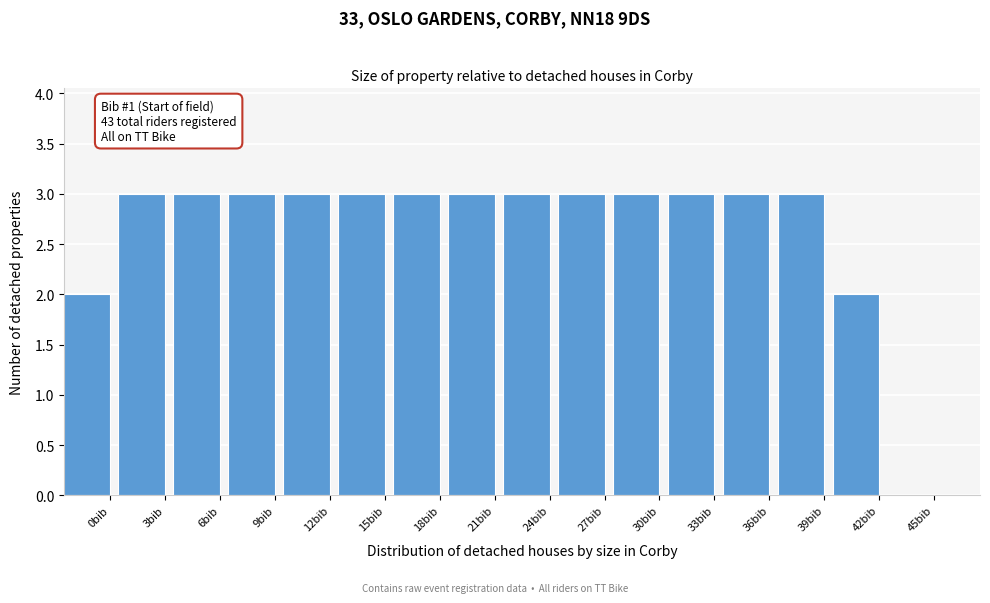

Reading left to right, what are all the values shown in this chart?

0bib=2	3bib=3	6bib=3	9bib=3	12bib=3	15bib=3	18bib=3	21bib=3	24bib=3	27bib=3	30bib=3	33bib=3	36bib=3	39bib=3	42bib=2	45bib=0